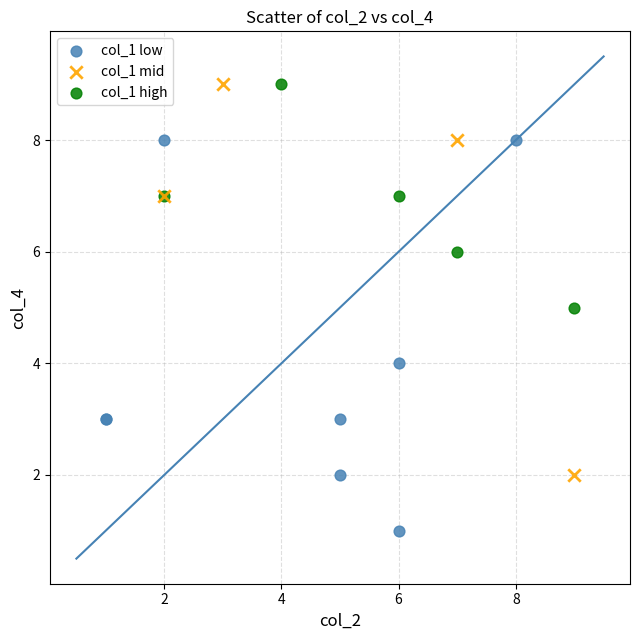

Which series reaches the minimum Y coordinate?

col_1 low